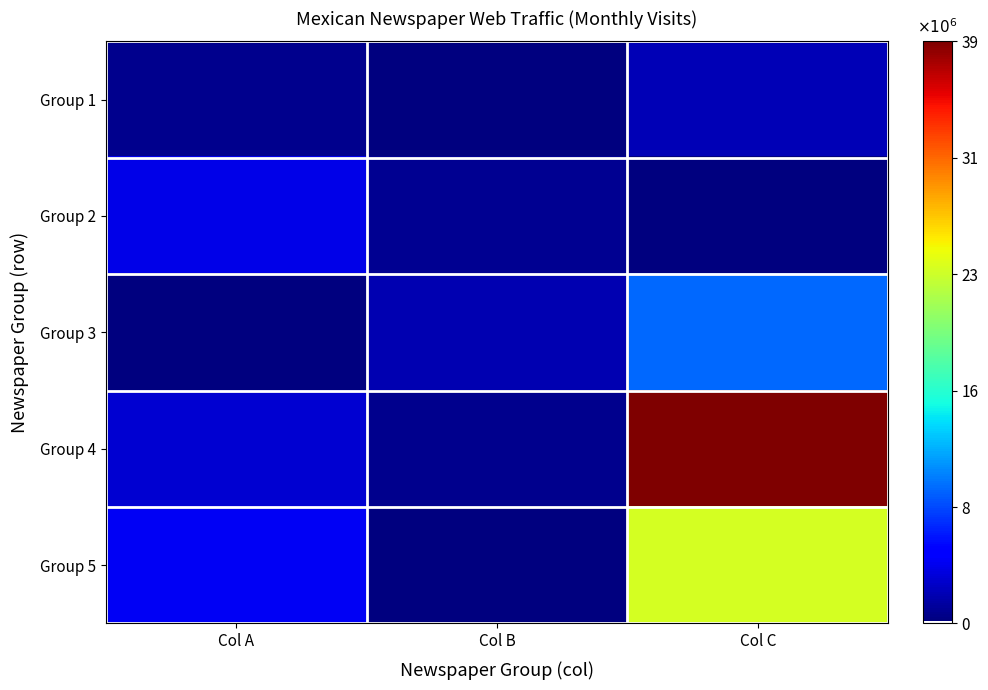

Which has a higher value, Col A or Col C?

Col C